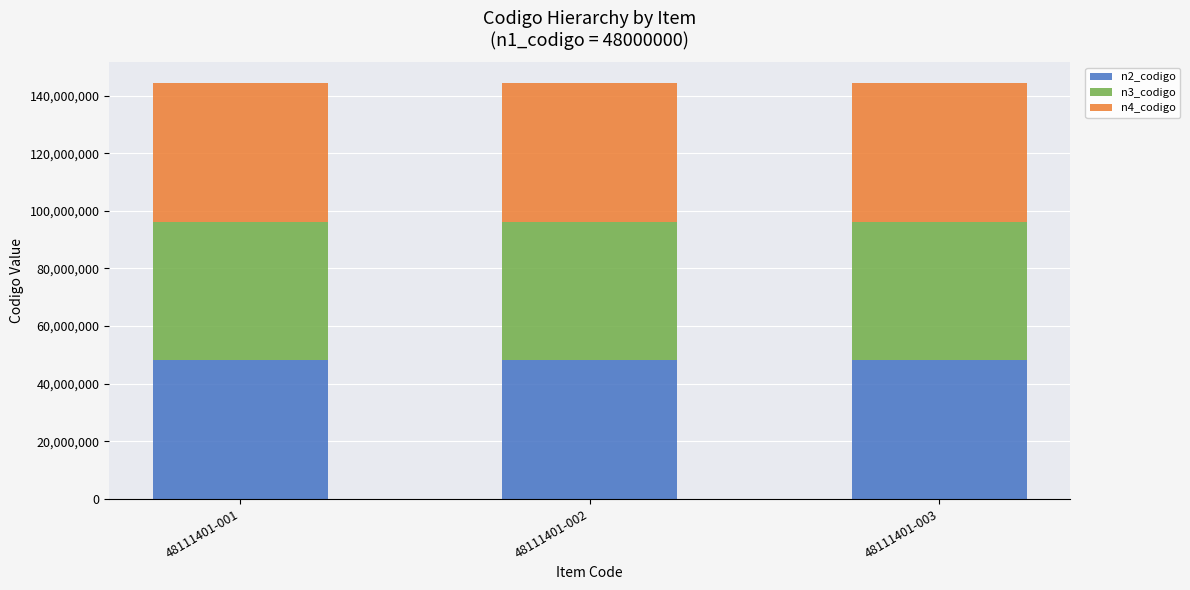

The n2_codigo series shows 48110000 at 48111401-001. True or false?

True